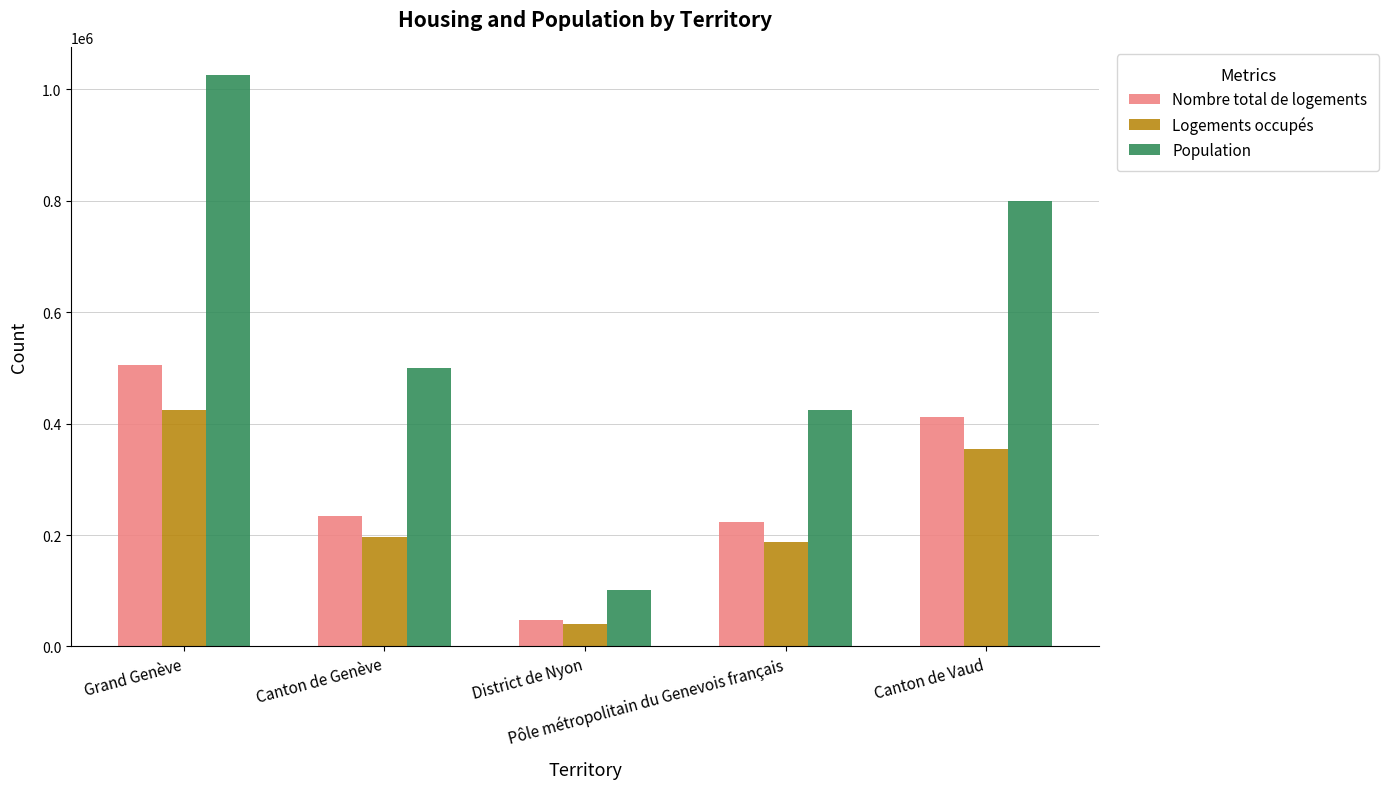

What is the maximum value for Nombre total de logements?

505394